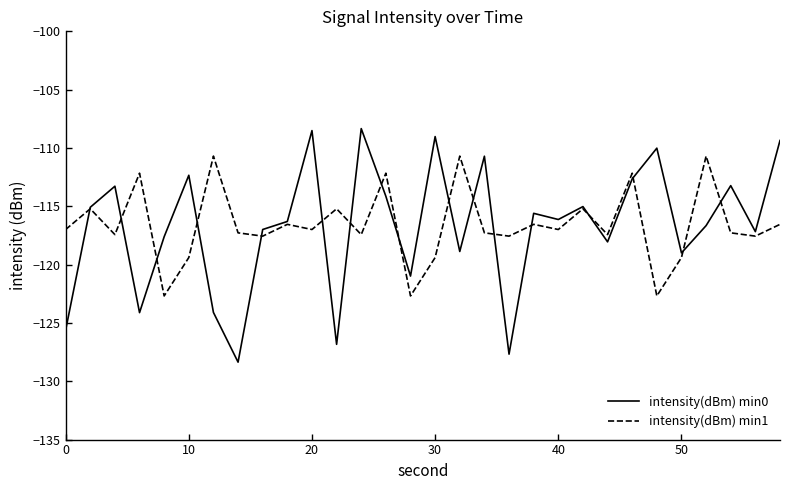

In intensity(dBm) min0, how many points are lower than both neighbors (excluding endpoints)?

10